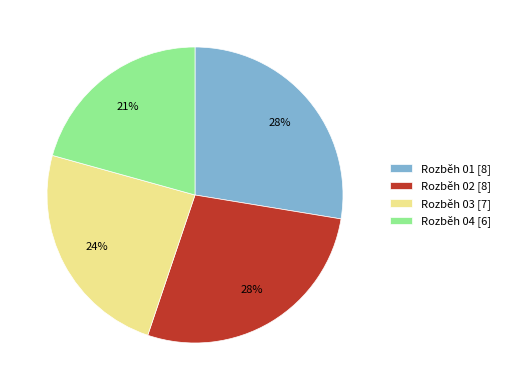

Which has a higher value, Rozběh 04 [6] or Rozběh 01 [8]?

Rozběh 01 [8]